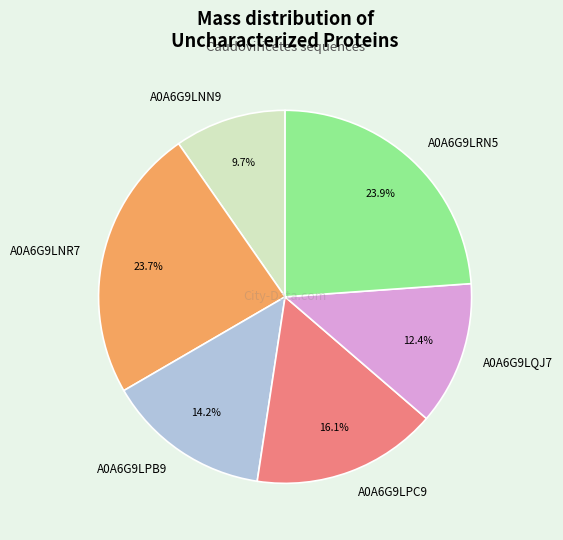

What is the smallest slice in the pie chart?

A0A6G9LNN9